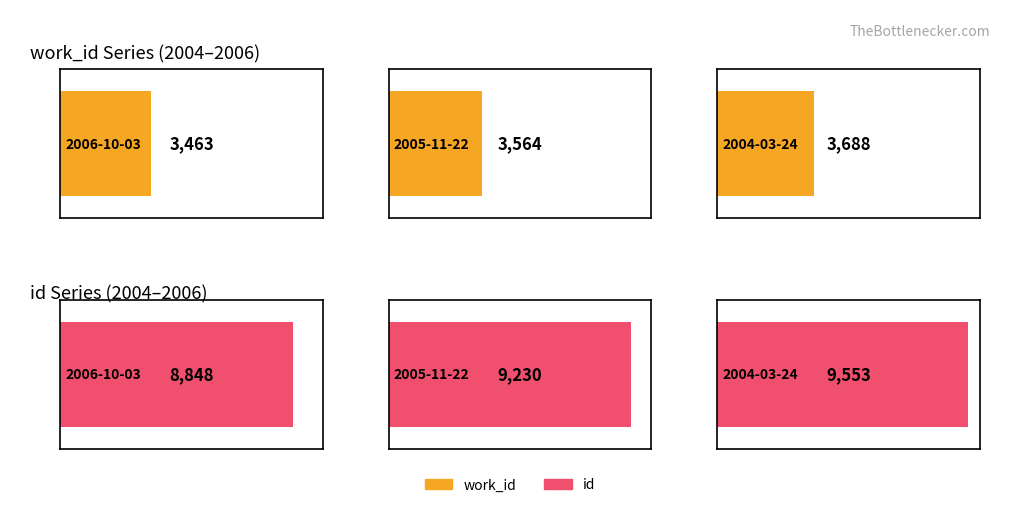

How many data points in id are above 9230?

1